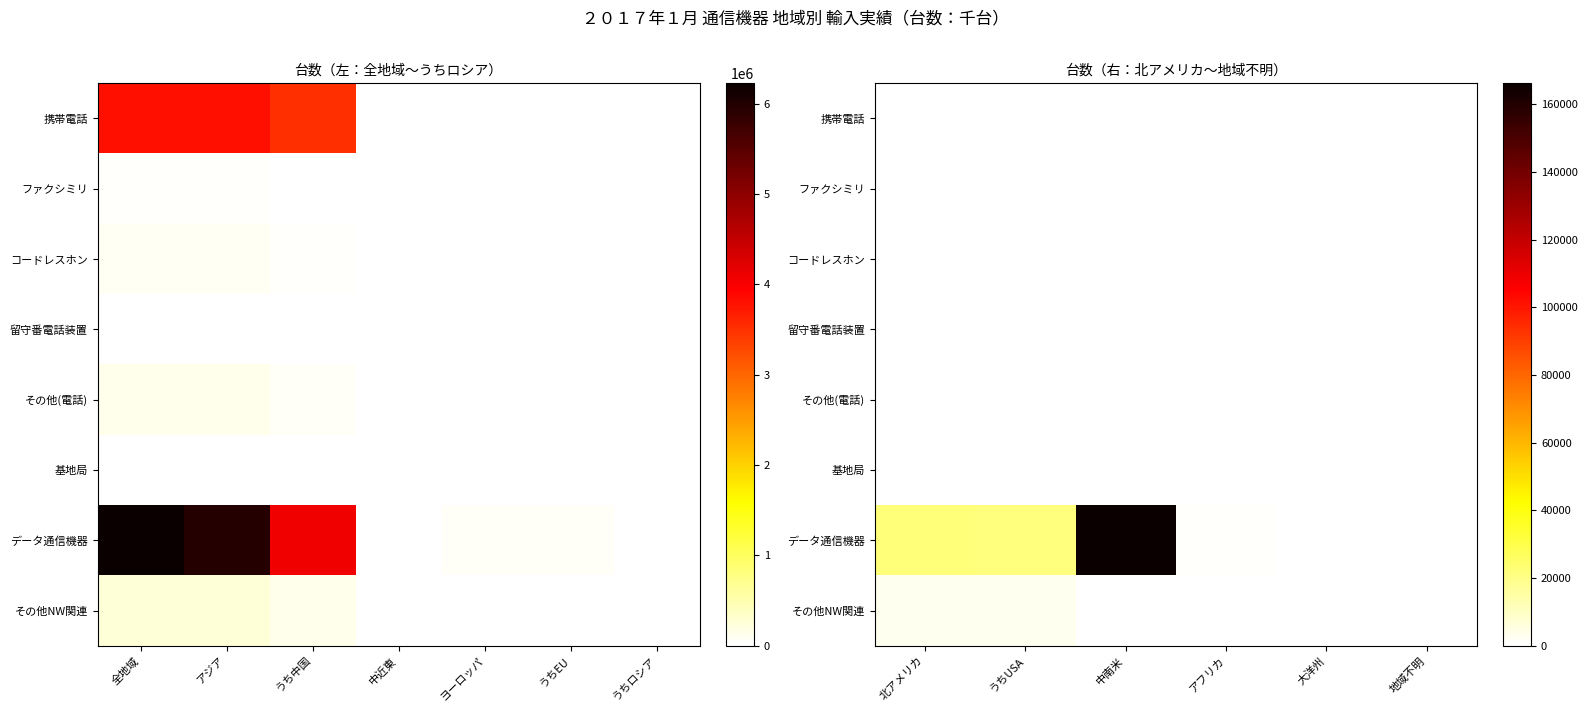

The コードレスホン series shows 0 at 中南米. True or false?

True